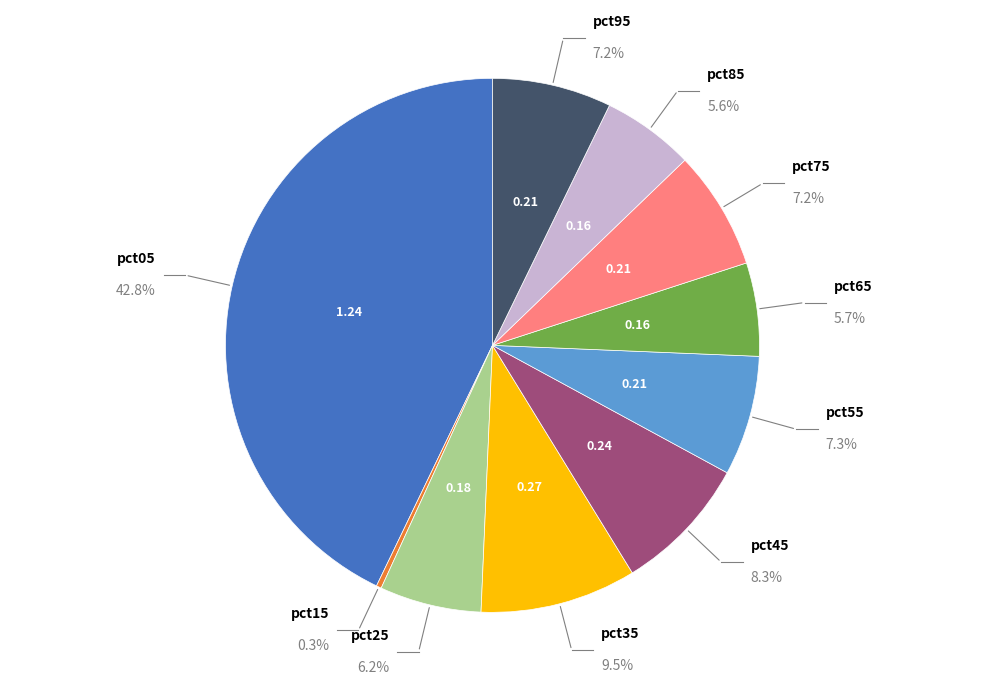

Count the number of slices in the pie.

10